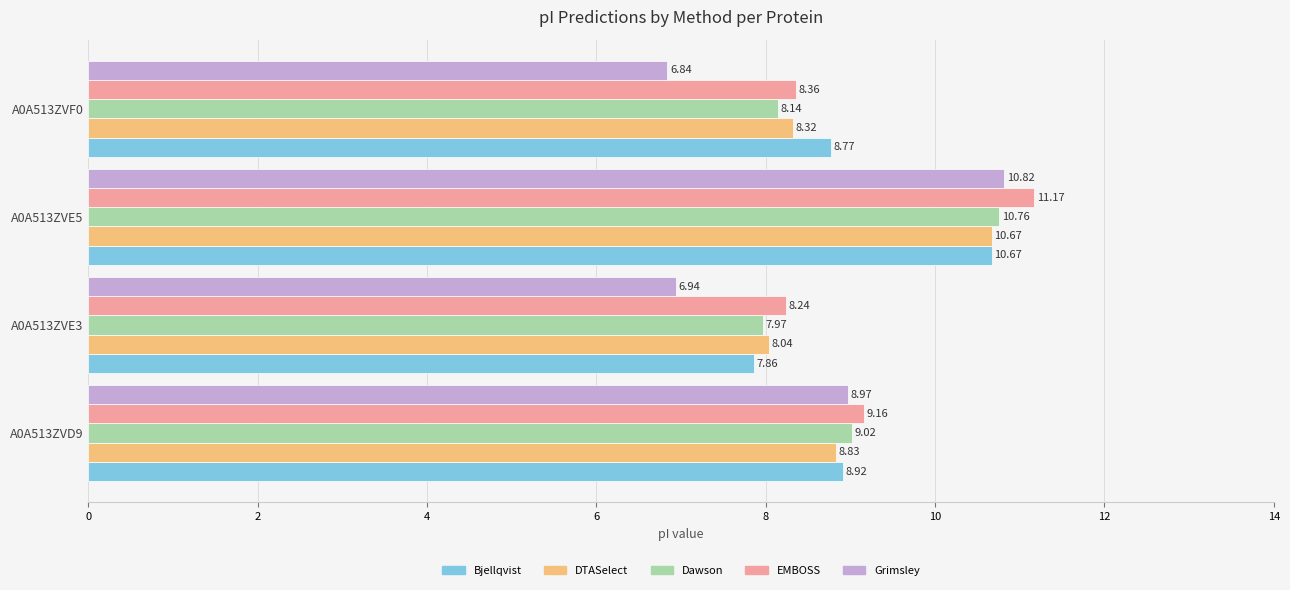

What is the difference between the maximum and minimum values in the Bjellqvist series?

2.8